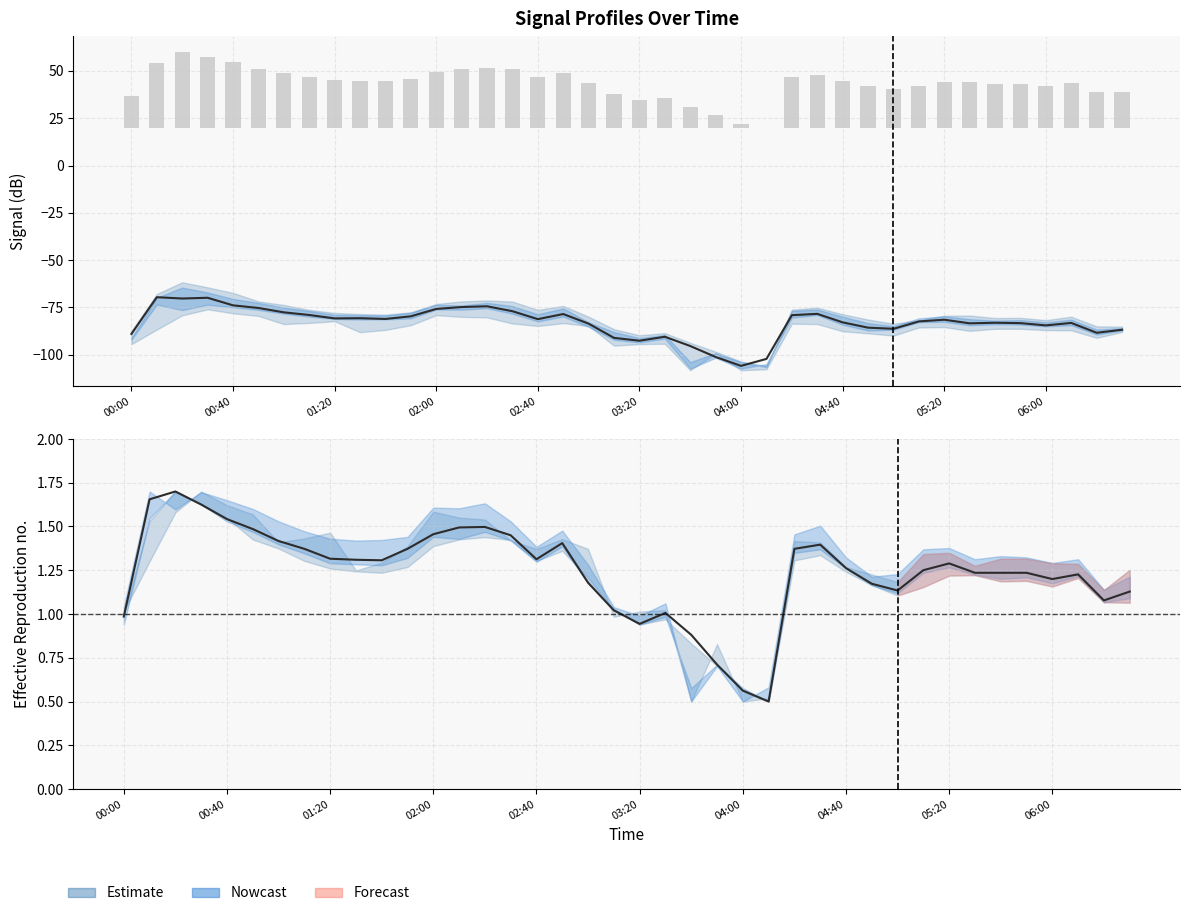

What is the total value across all series at 23?

-93.7